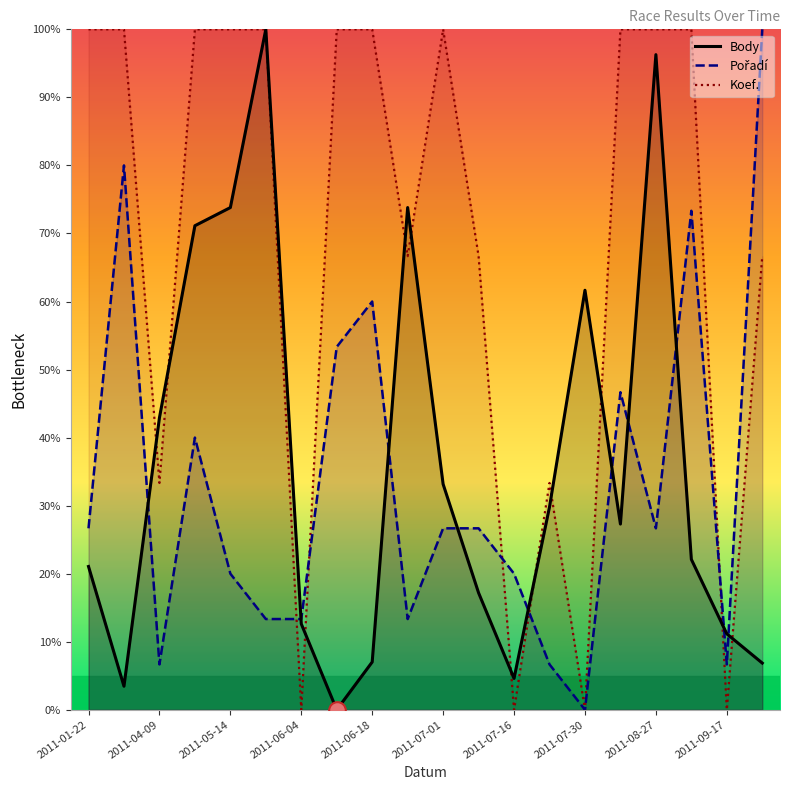

How many lines are shown in the chart?

3